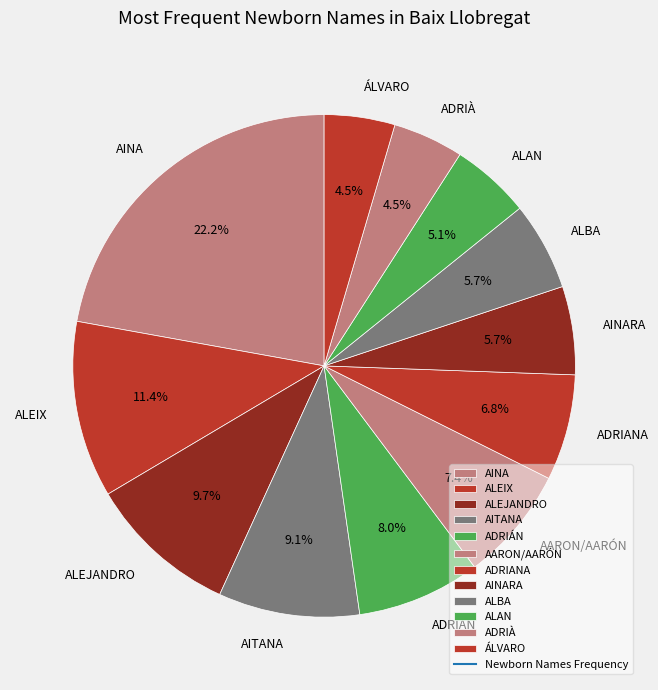

What percentage is the ADRIÁN slice, to the nearest percent?

8%